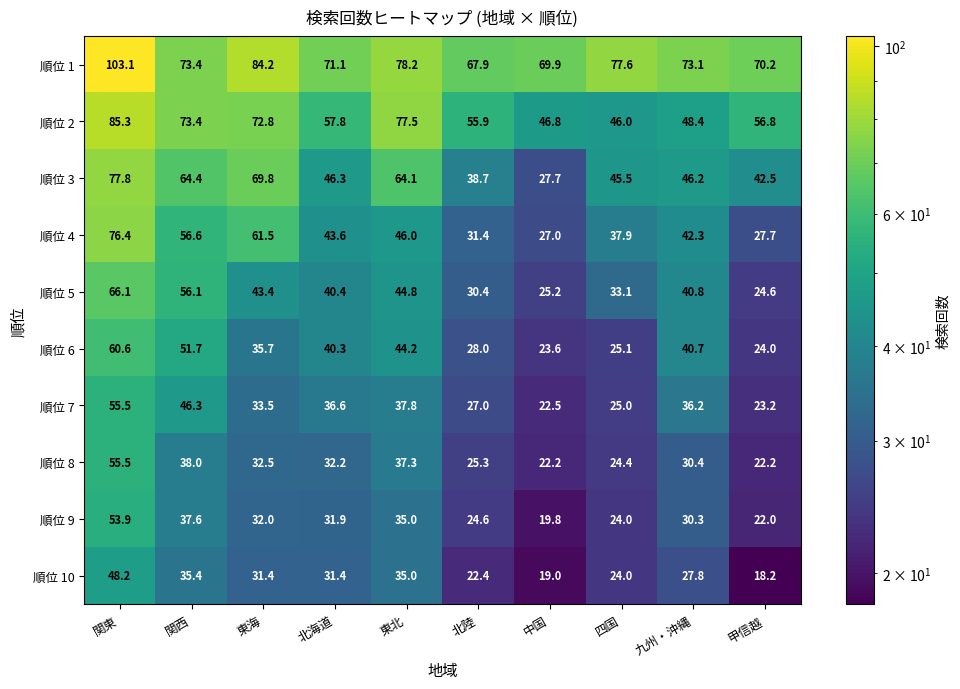

What is the spread (max minus min) of values at 関東?

54.9